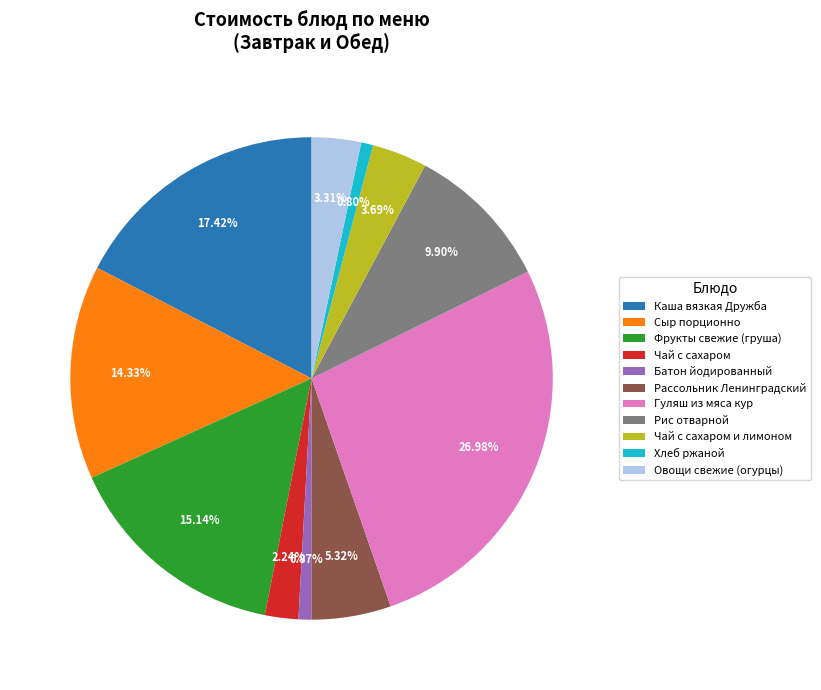

What is the ratio of the value at Фрукты свежие (груша) to the value at Хлеб ржаной?

18.9